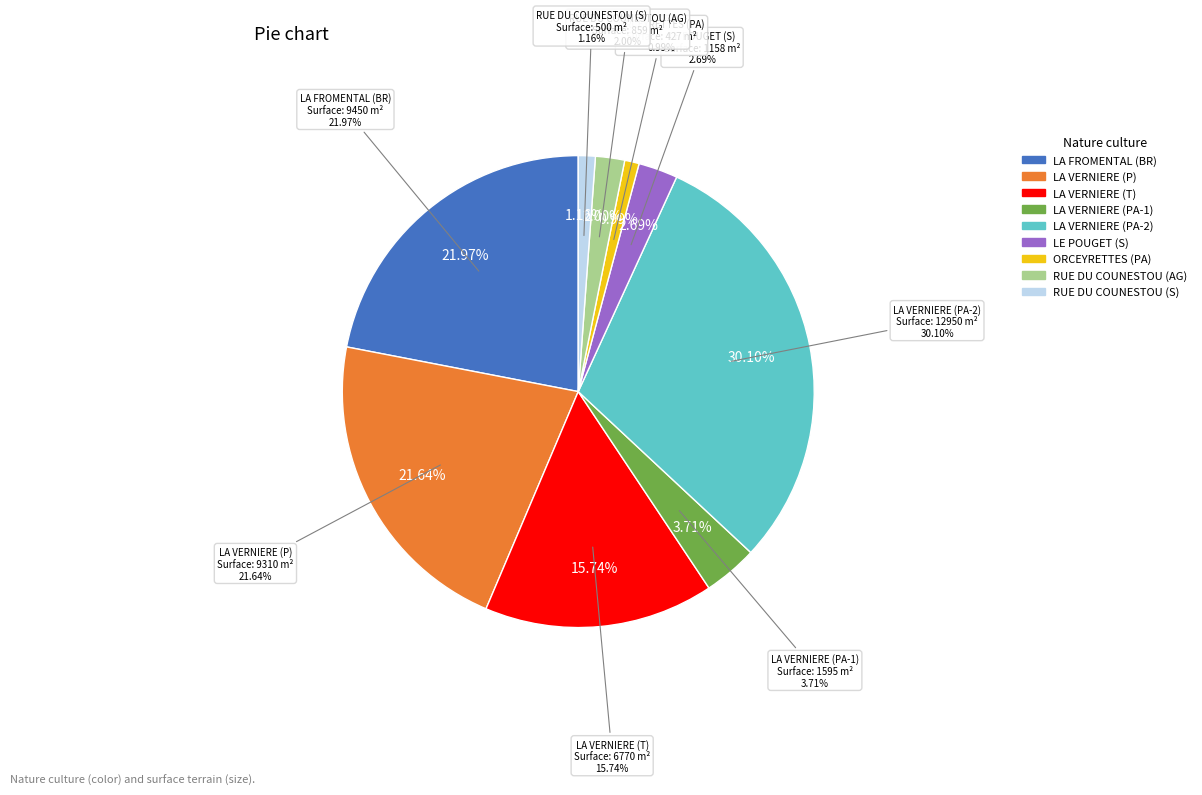

Which slice is the smallest?

ORCEYRETTES (PA)